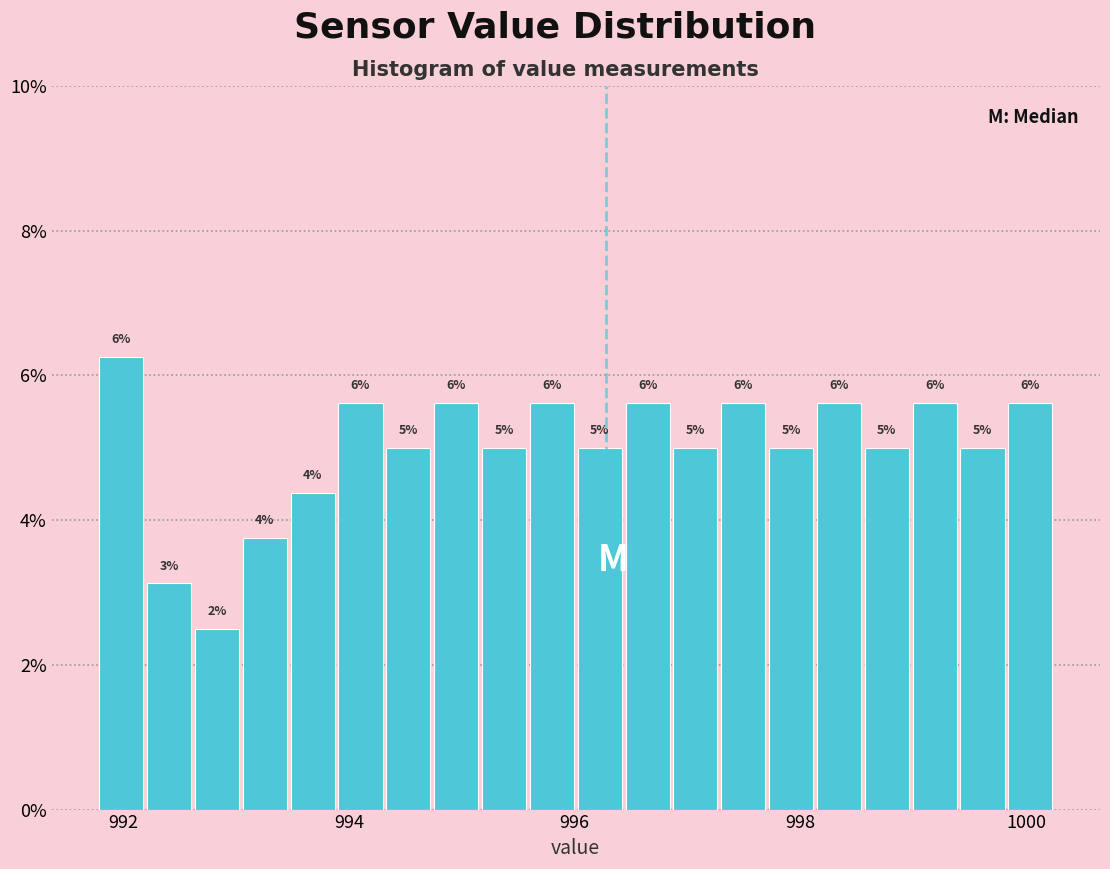

Read against the x-axis, roughly where is the centre of the tallest bar?

992.0